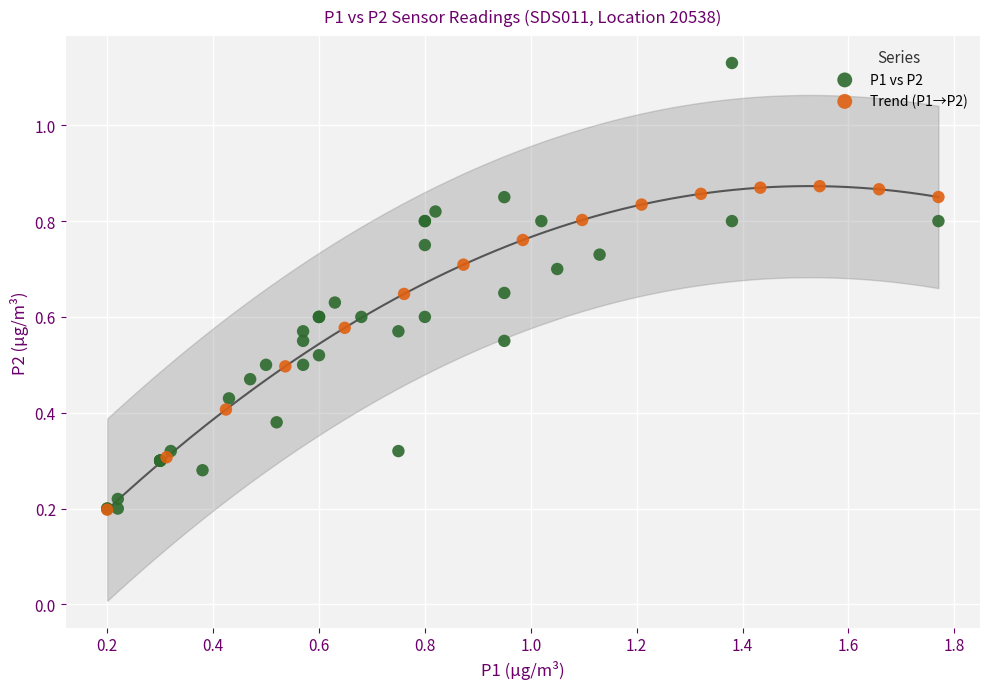

Which series reaches the maximum Y coordinate?

P1 vs P2